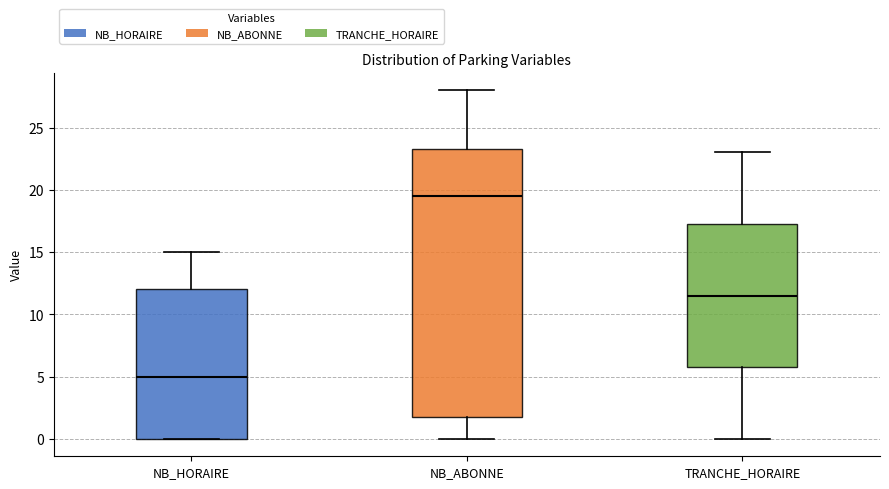

Reading left to right, read every box against the y-axis: the position of its median line, the range the box covers, and the ends of its whiskers. The values are not printed on the chart, so give them approximately, as read against the axis.

NB_HORAIRE: median 5.0, box 0.0 to 12.0, whiskers 0.0 to 15.0
NB_ABONNE: median 19.5, box 2.0 to 23.5, whiskers 0.0 to 28.0
TRANCHE_HORAIRE: median 11.5, box 6.0 to 17.5, whiskers 0.0 to 23.0